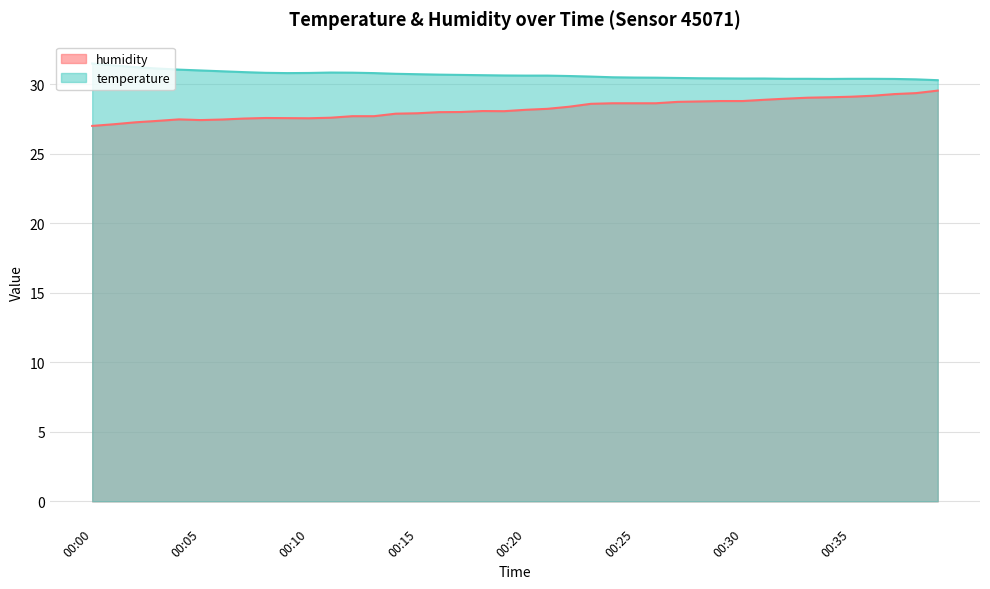

What is the value of the humidity point at the 6th from the left?

27.4